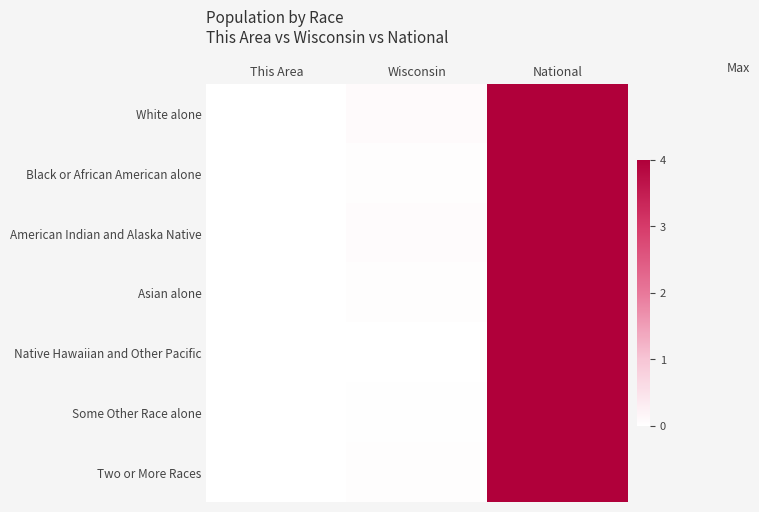

List the series in order of their peak value, lowest first.

White alone, Black or African American alone, American Indian and Alaska Native, Asian alone, Native Hawaiian and Other Pacific, Some Other Race alone, Two or More Races